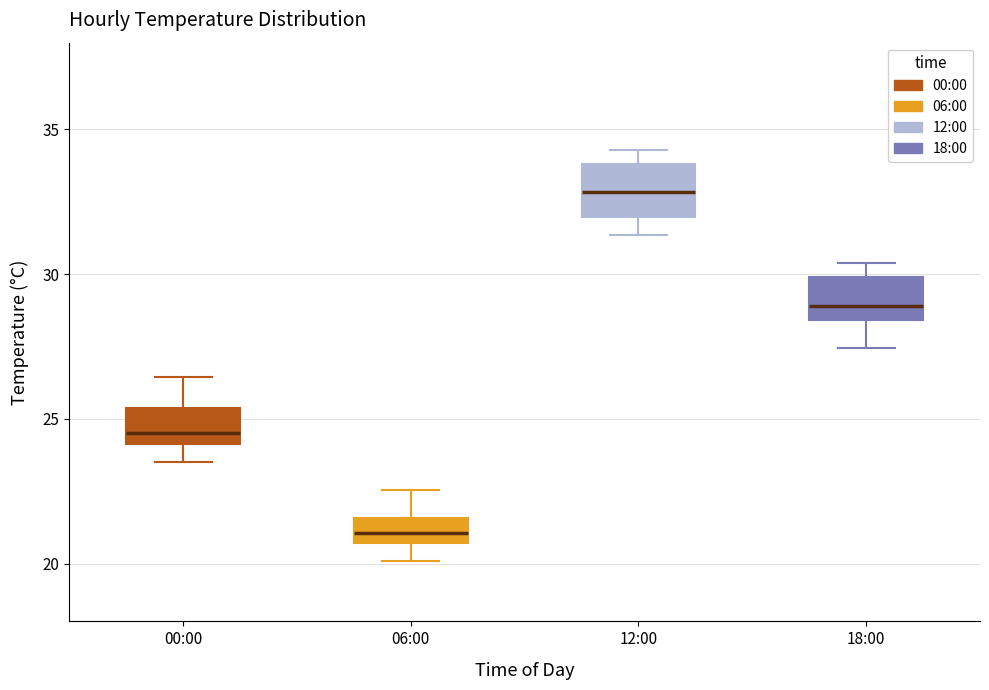

Reading left to right, read every box against the y-axis: the position of its median line, the range the box covers, and the ends of its whiskers. The values are not printed on the chart, so give them approximately, as read against the axis.

00:00: median 24.5, box 24.0 to 25.5, whiskers 23.5 to 26.5
06:00: median 21.0, box 20.5 to 21.5, whiskers 20.0 to 22.5
12:00: median 33.0, box 32.0 to 34.0, whiskers 31.5 to 34.5
18:00: median 29.0, box 28.5 to 30.0, whiskers 27.5 to 30.5